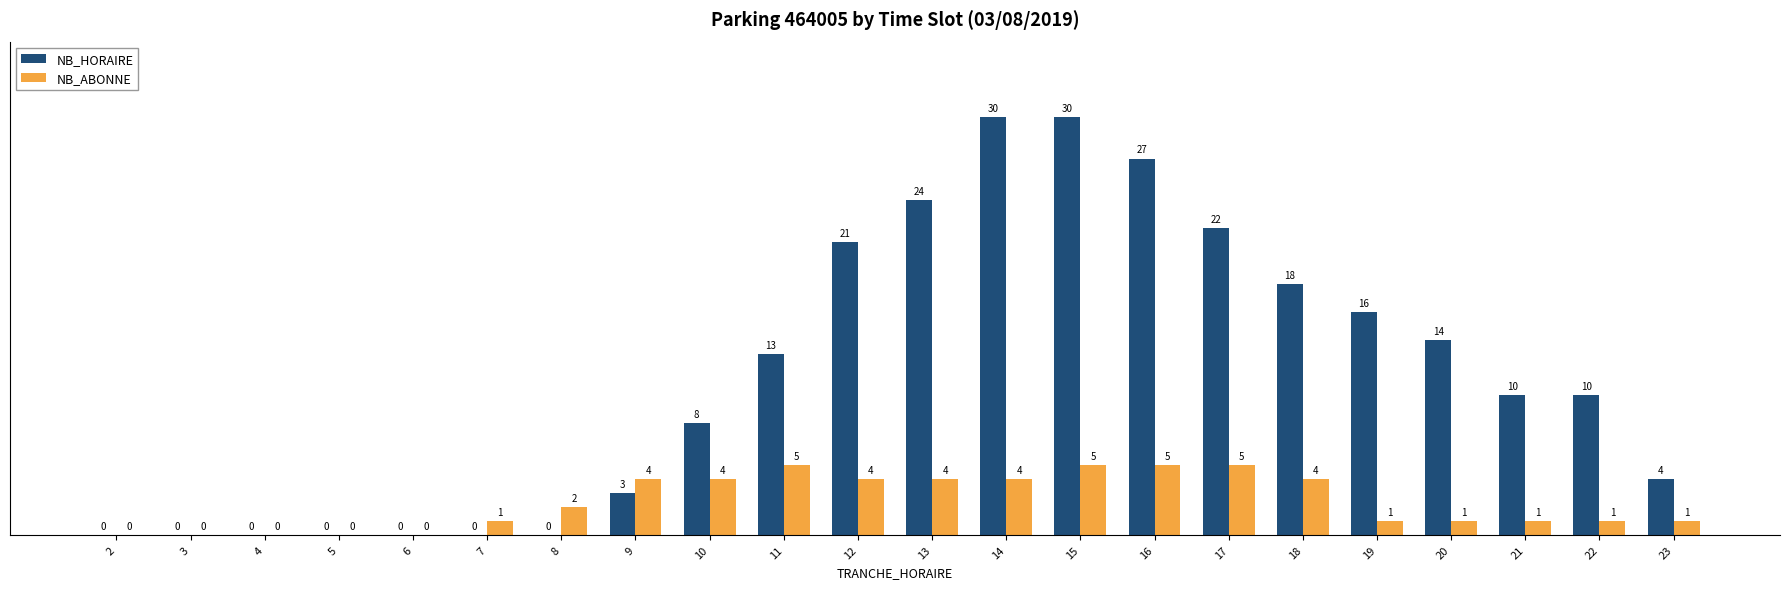

Which series changed the most between 4 and 18?

NB_HORAIRE